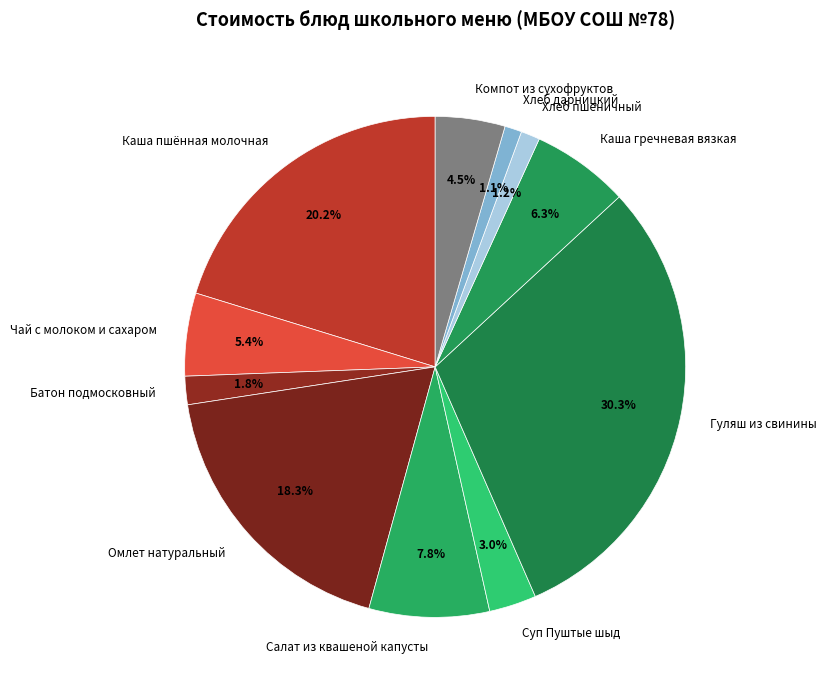

What percentage is NOT represented by Омлет натуральный?

81.7%